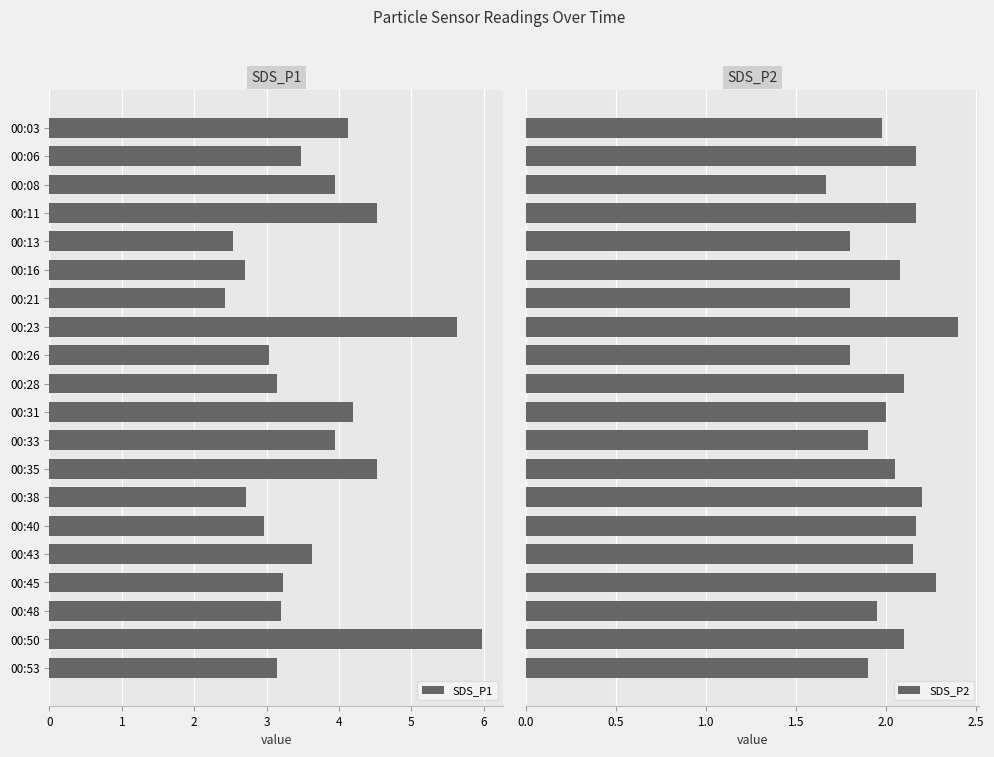

What is the difference between the maximum and second lowest values in the SDS_P2 series?

0.6